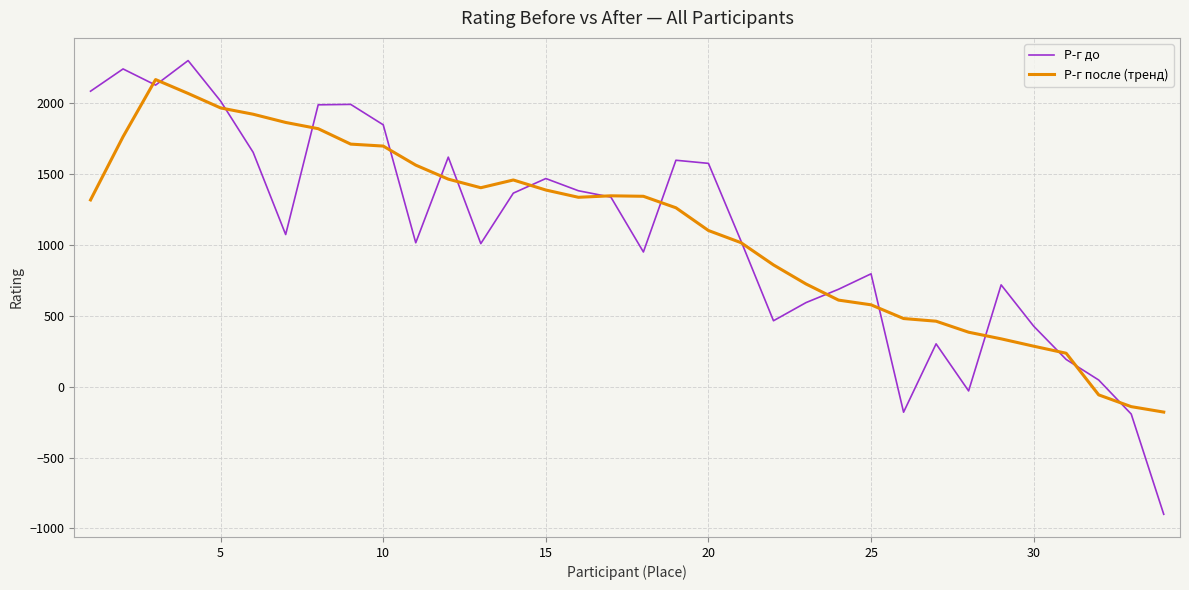

Which series has the widest spread of values?

Р-г до